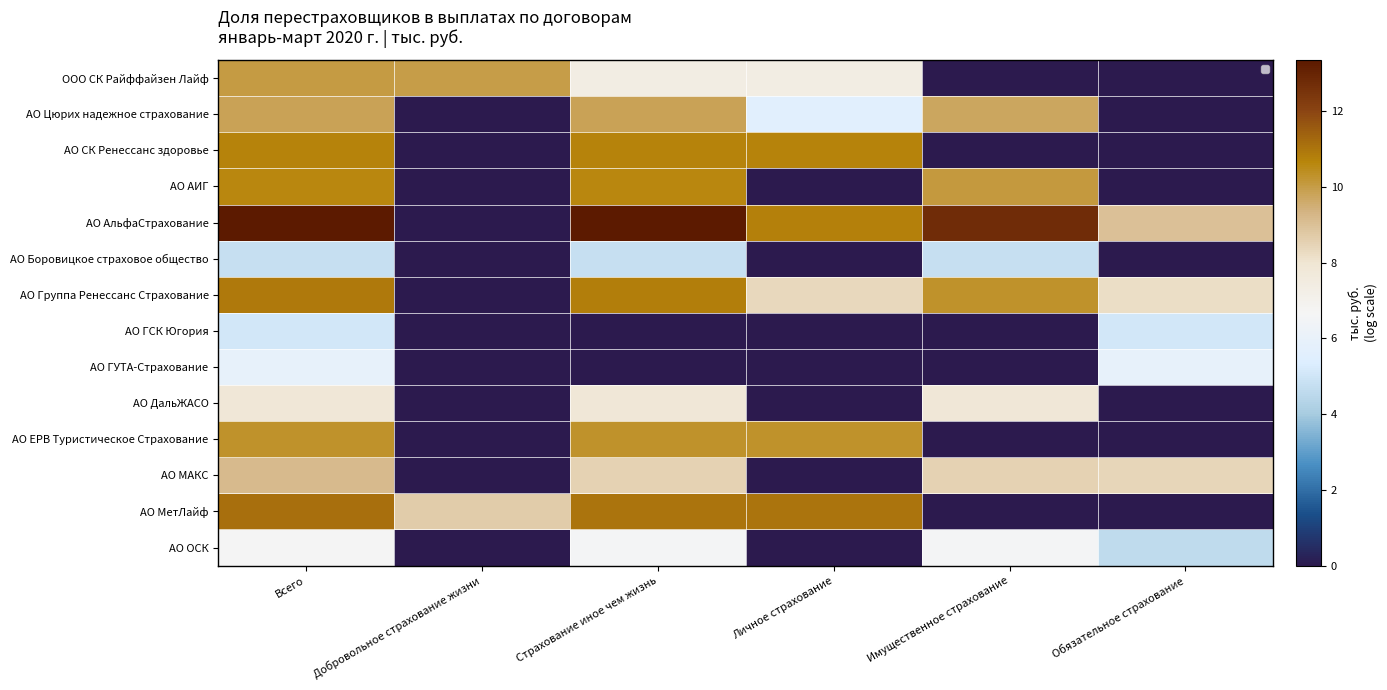

Between Всего and Добровольное страхование жизни, which is larger?

Всего